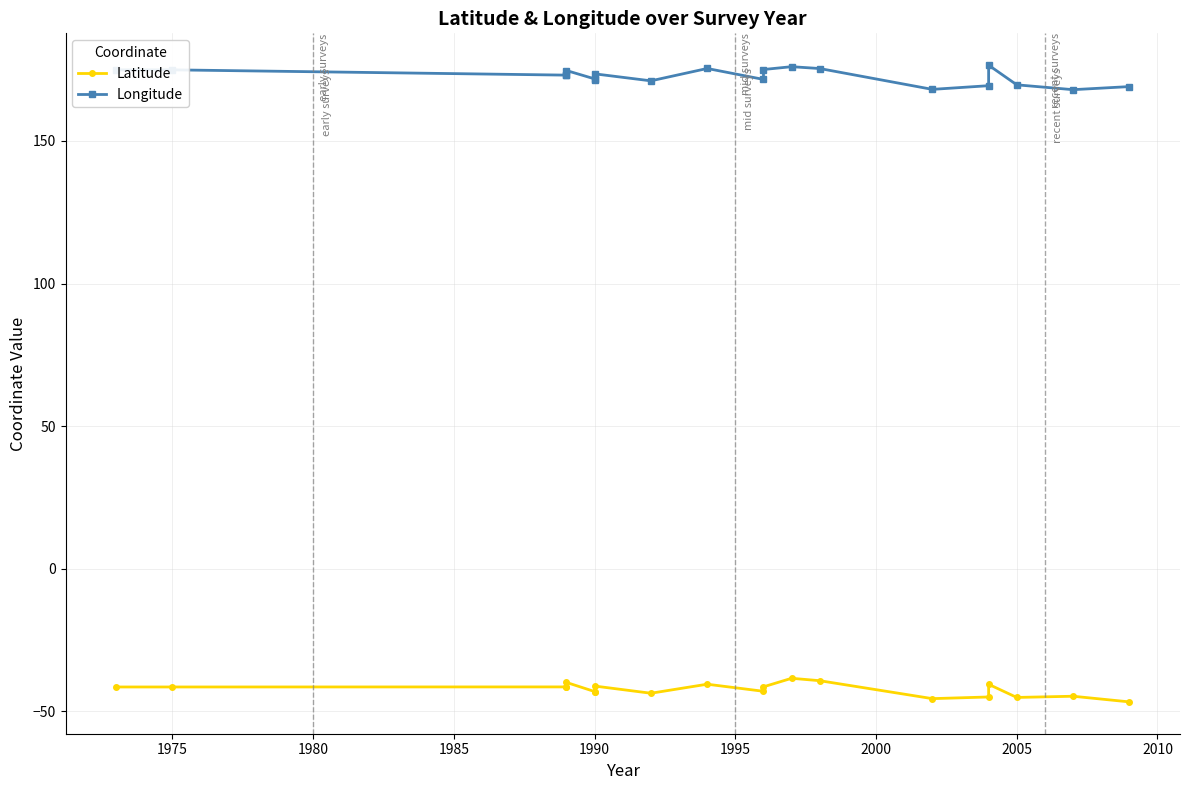

What is the minimum value shown in the chart?

-46.7